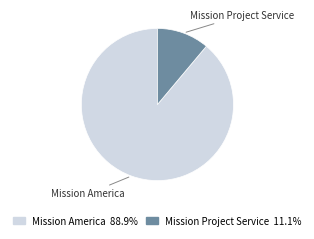

What is the largest slice in the pie chart?

Mission America